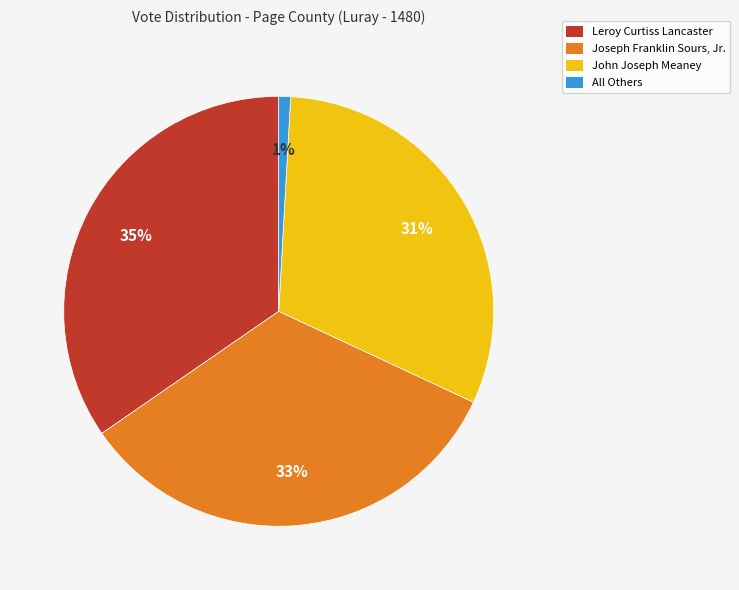

Count the number of slices in the pie.

4